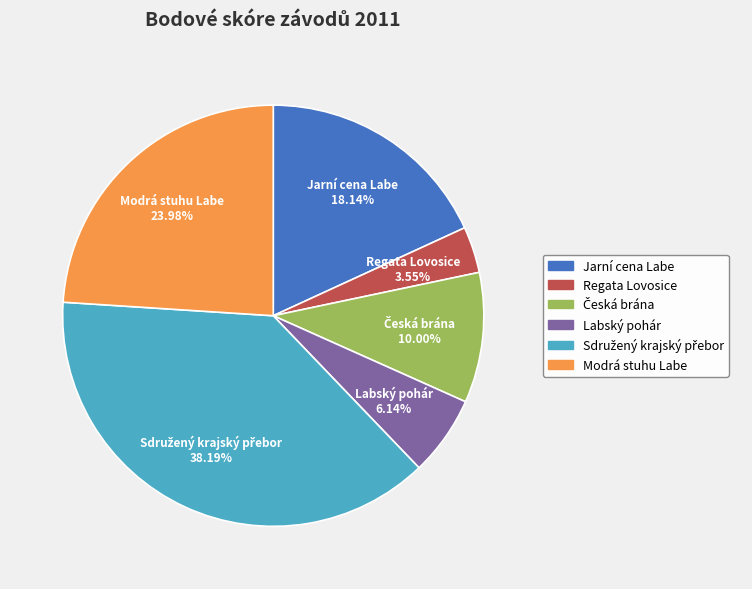

Which has a higher value, Jarní cena Labe or Regata Lovosice?

Jarní cena Labe